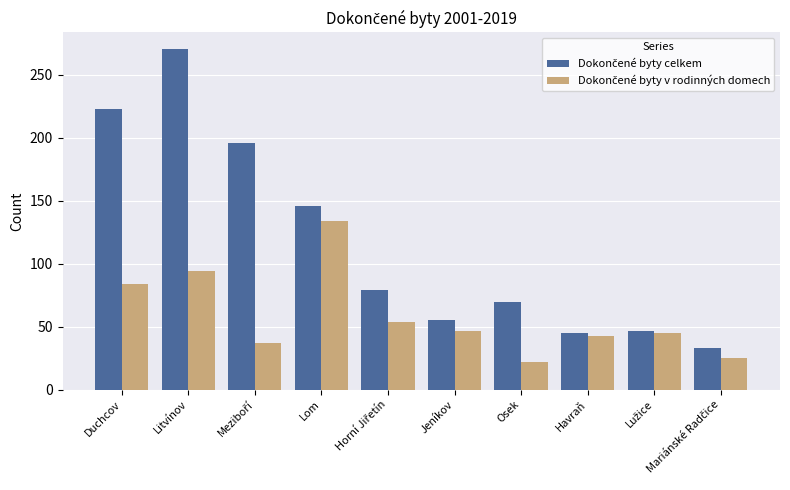

What is the spread (max minus min) of values at Duchcov?

139